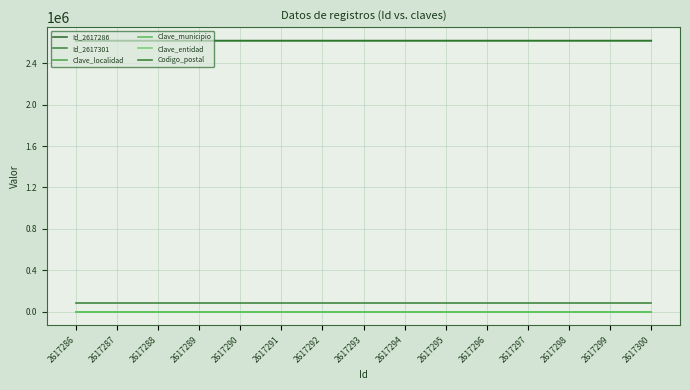

Does the chart display data point markers on the line(s)?

No